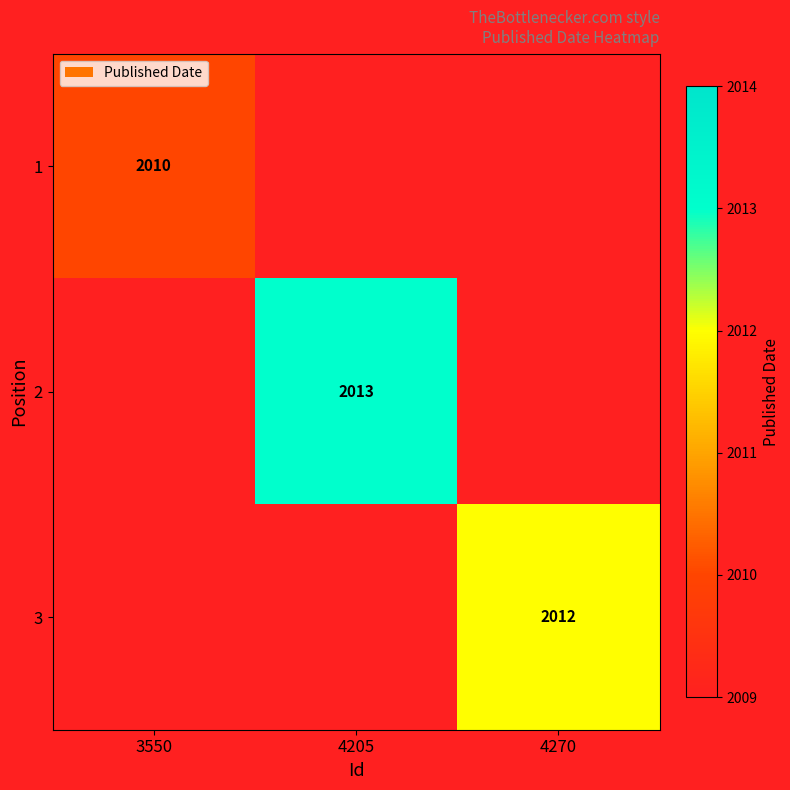

Which category has the highest value across all series?

4205